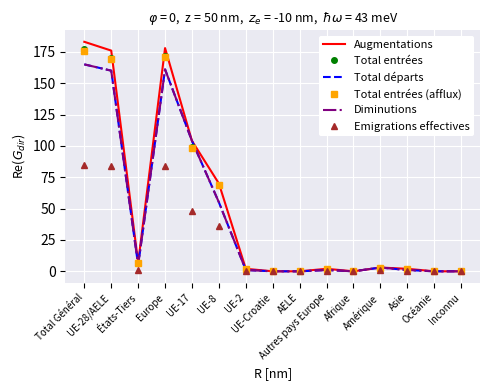

True or false: Augmentations and Total entrées (afflux) intersect in this chart.

False